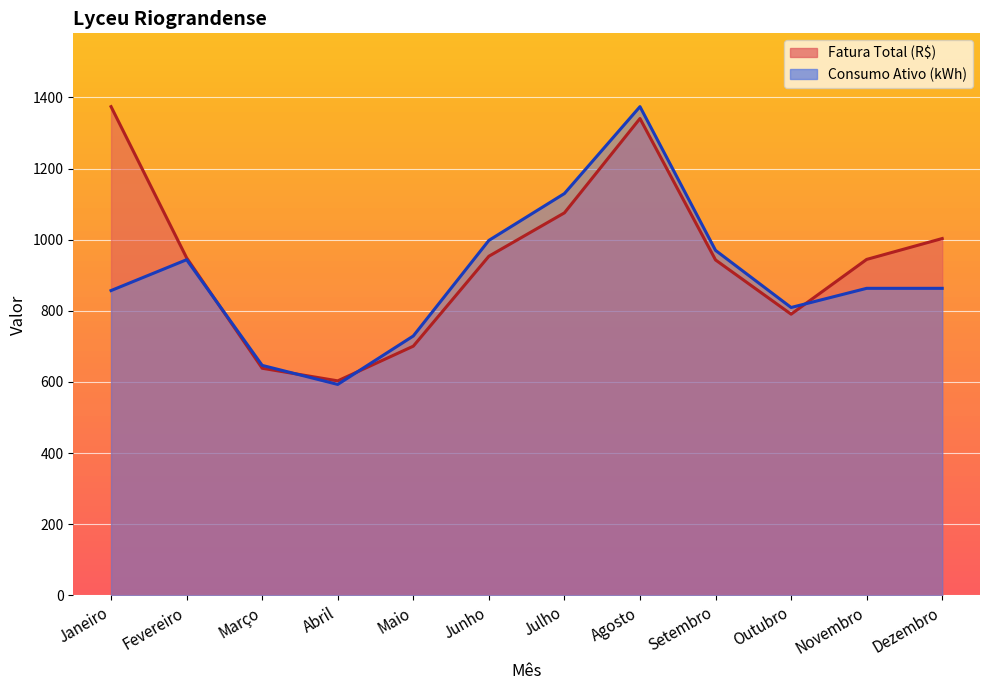

At which category is the sum across all series the highest?

Agosto